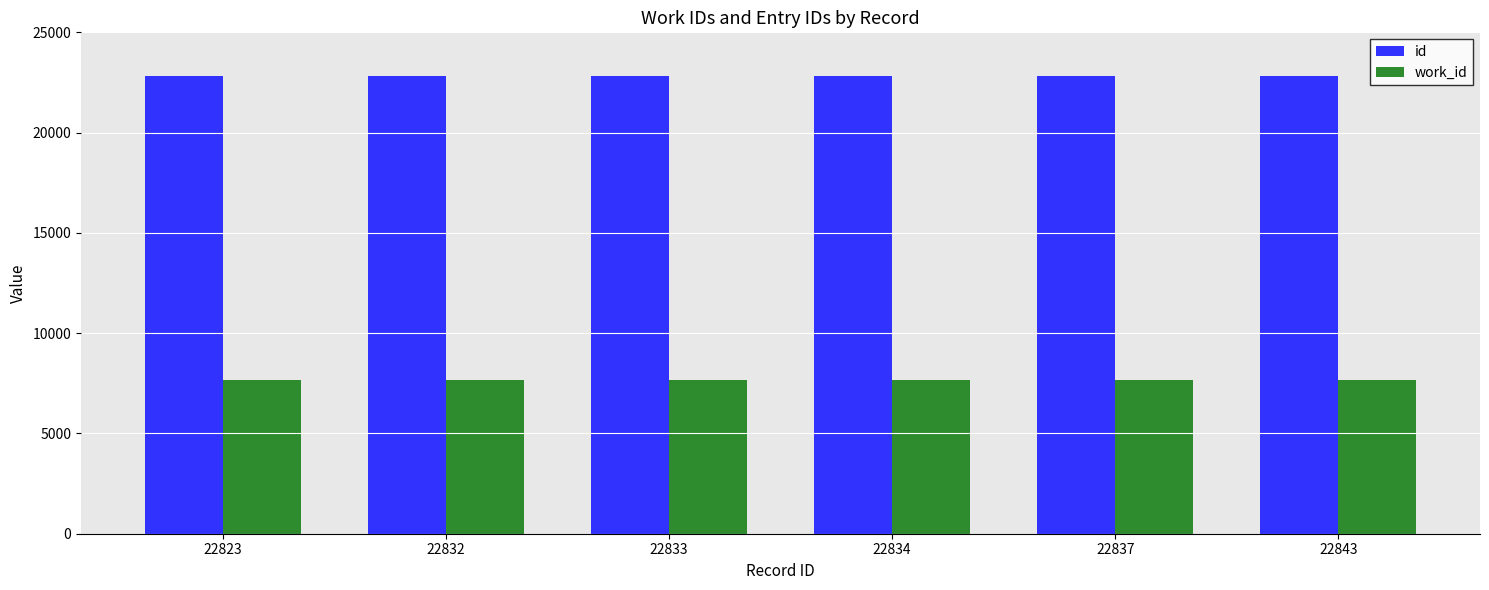

What is the sum of all work_id values?

46122